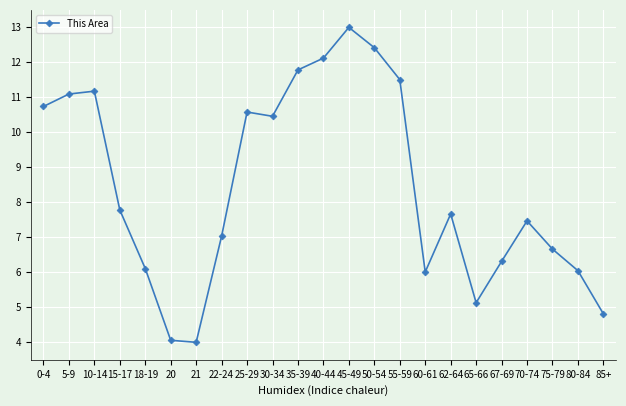

What is the label of the 22nd point from the left?

80-84